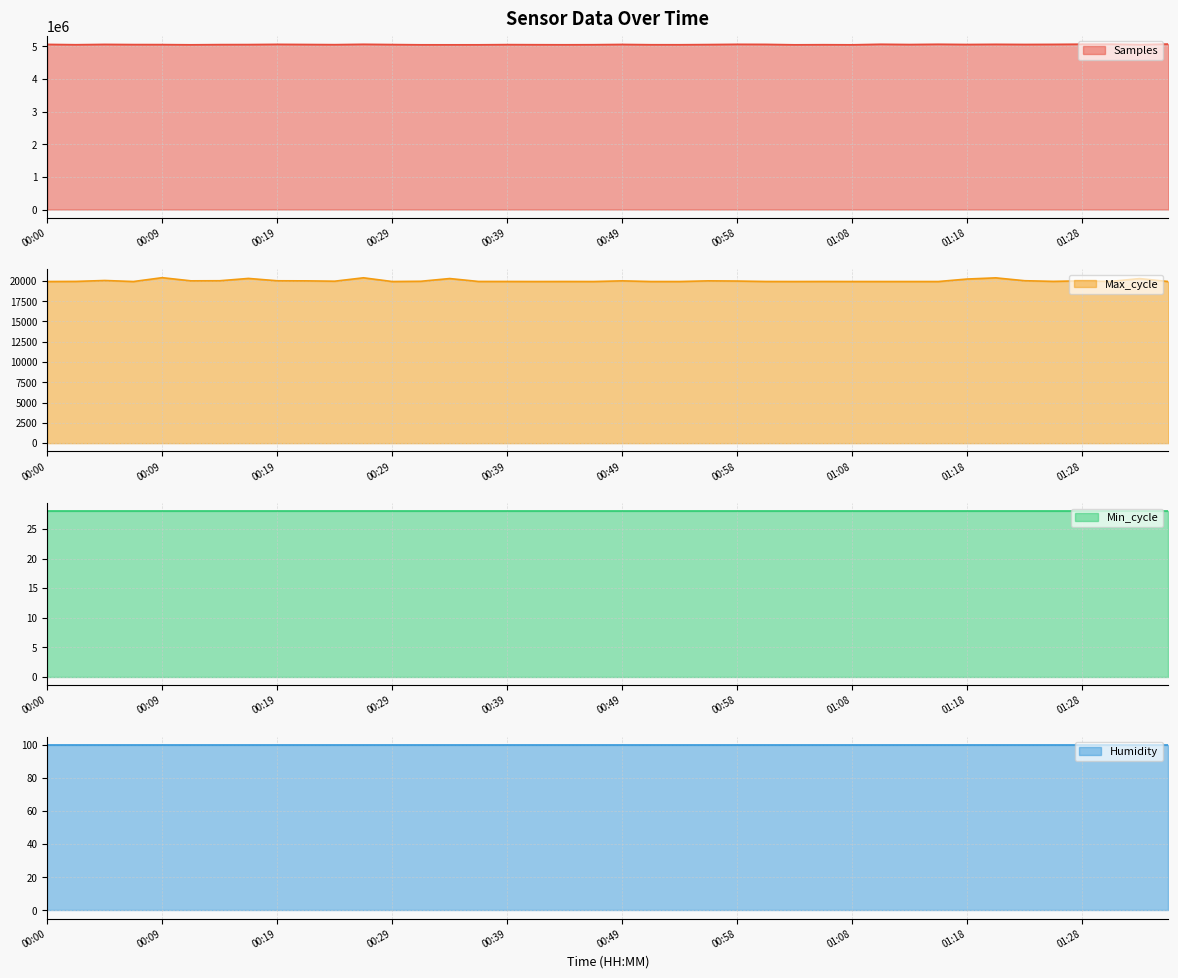

True or false: Max_cycle and Samples intersect in this chart.

False